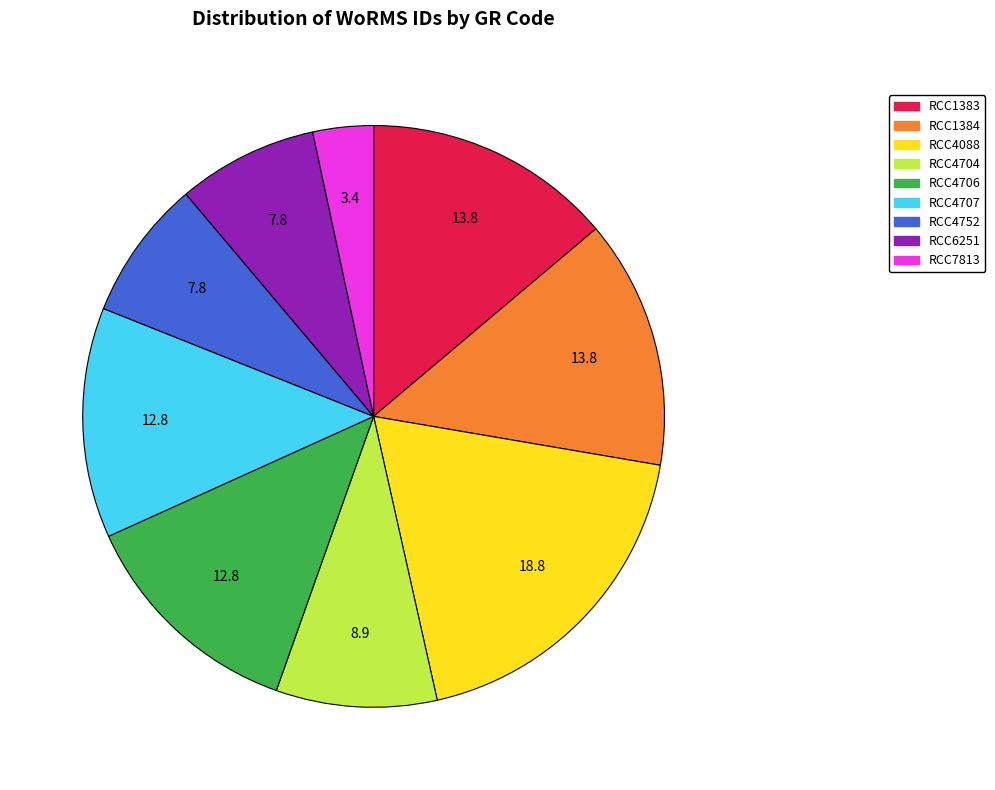

Combined, do RCC1383 and RCC1384 account for over 50%?

No